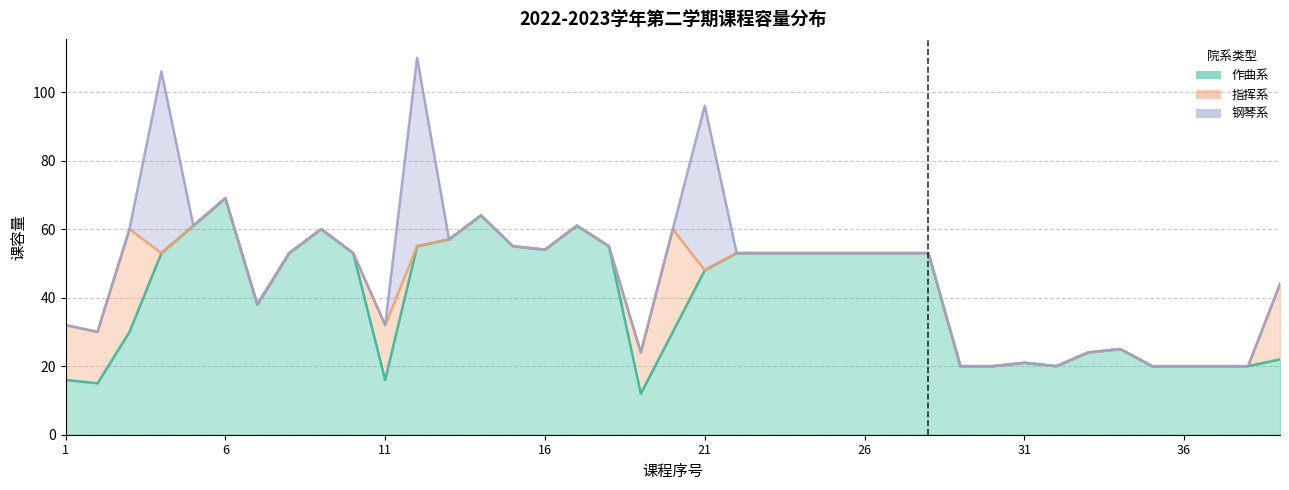

At which category is the sum across all series the highest?

12